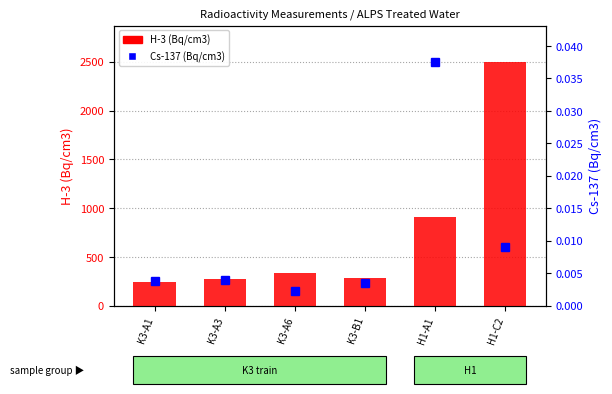

Reading left to right, what are all the values shown in this chart?

H-3 (Bq/cm3): K3-A1=245.7	K3-A3=271.8	K3-A6=329.2	K3-B1=280.3	H1-A1=905.7	H1-C2=2496.0
Cs-137 (Bq/cm3): K3-A1=0.0	K3-A3=0.0	K3-A6=0.0	K3-B1=0.0	H1-A1=0.0	H1-C2=0.0